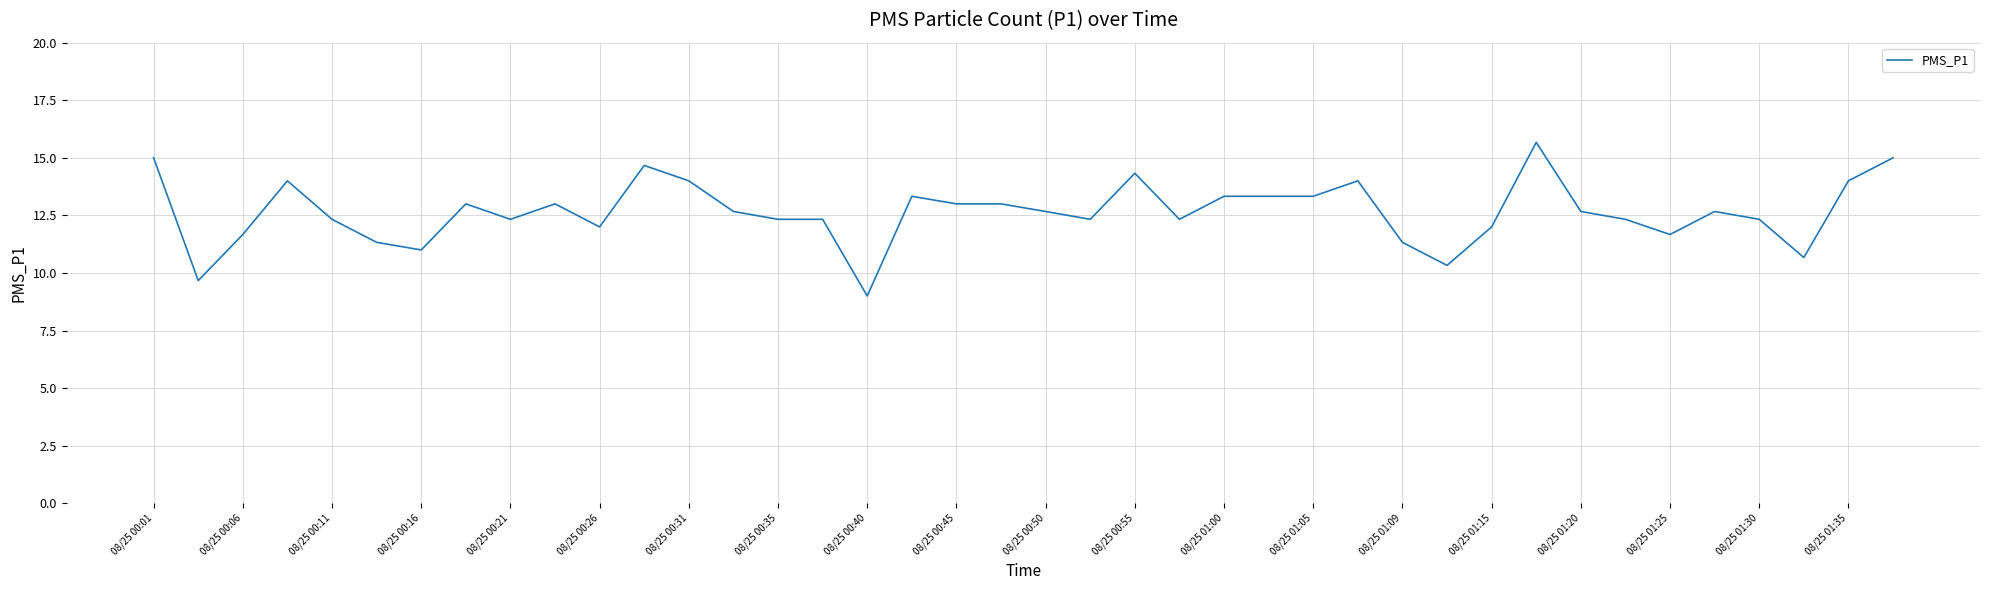

What is the difference between the maximum and minimum values?

6.7